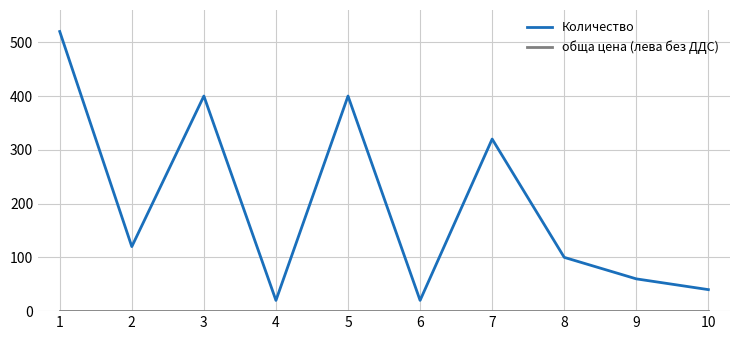

What is the total value across all series at 8?

100